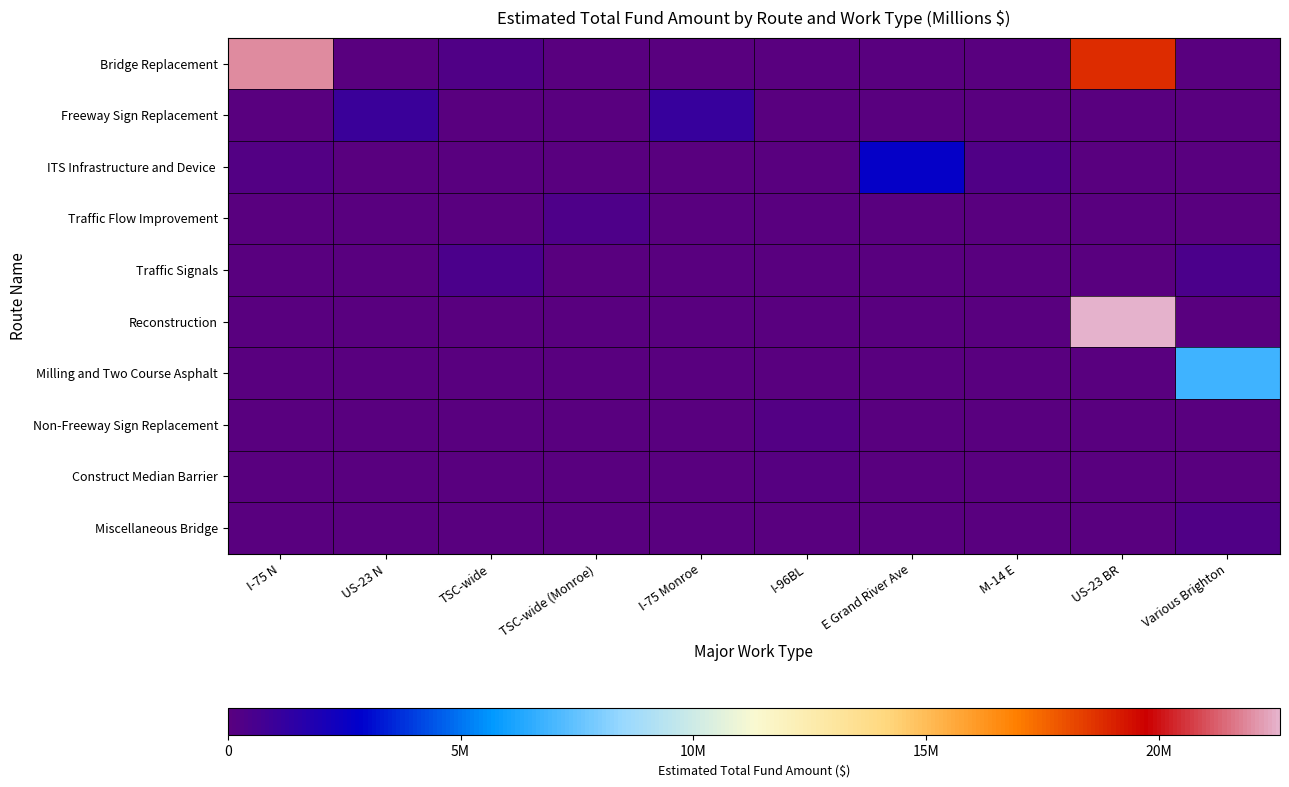

At how many categories does at least one series exceed 9439362?

2